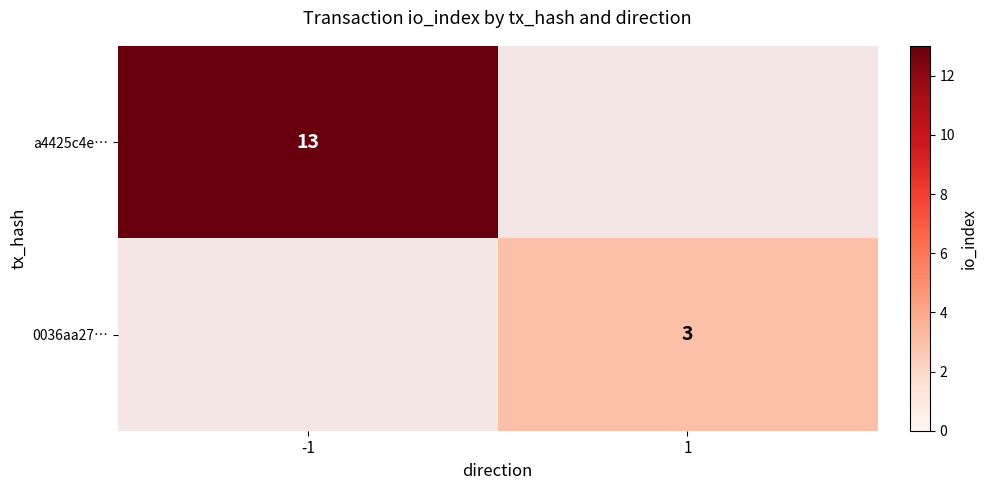

Is it true that a4425c4e… equals 23 at -1?

False